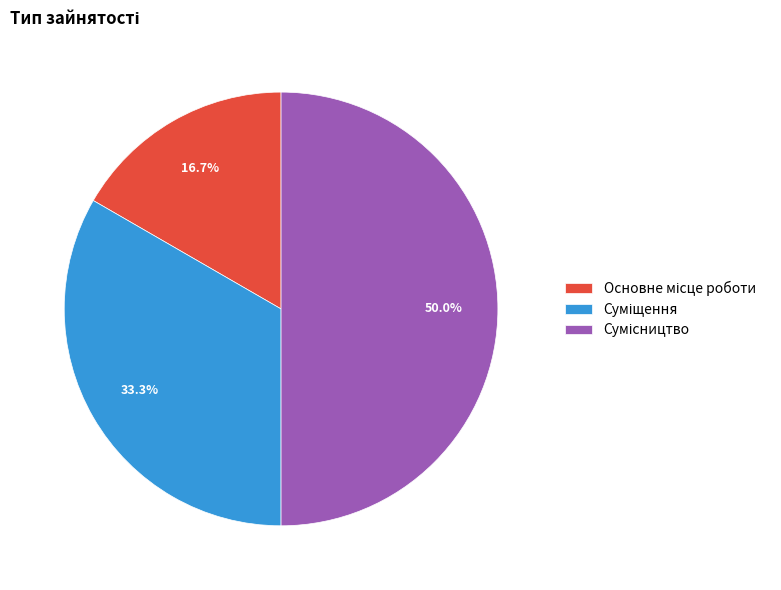

To the nearest percent, what is the difference between the Основне місце роботи and Сумісництво slice percentages?

33%